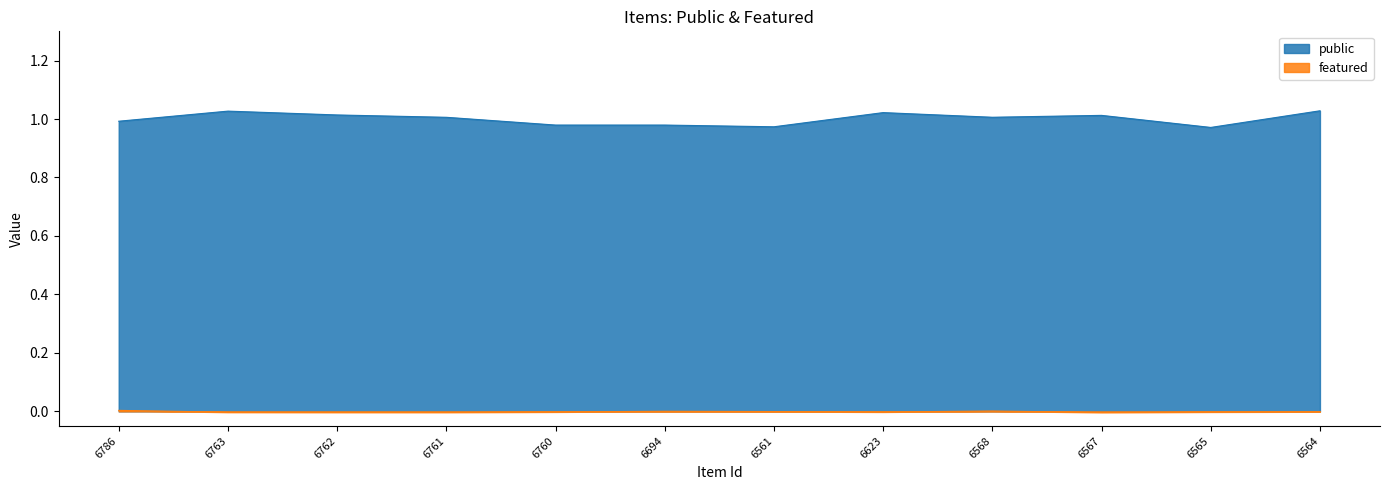

Where is public nearest to the value 1?

6786